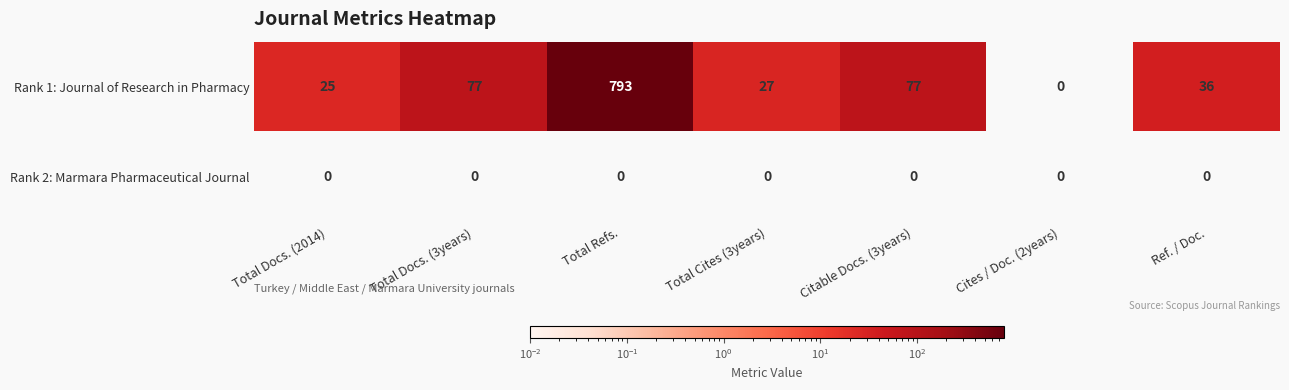

What is the sum of all Rank 1: Journal of Research in Pharmacy values?

1035